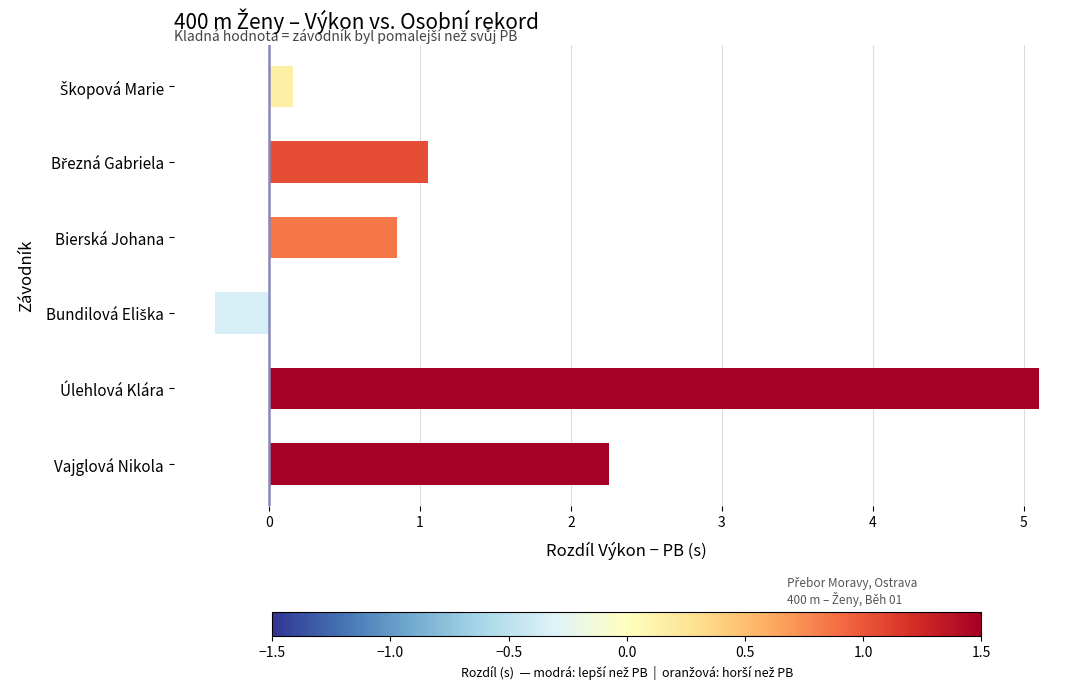

What is the maximum value for PB?

63.3